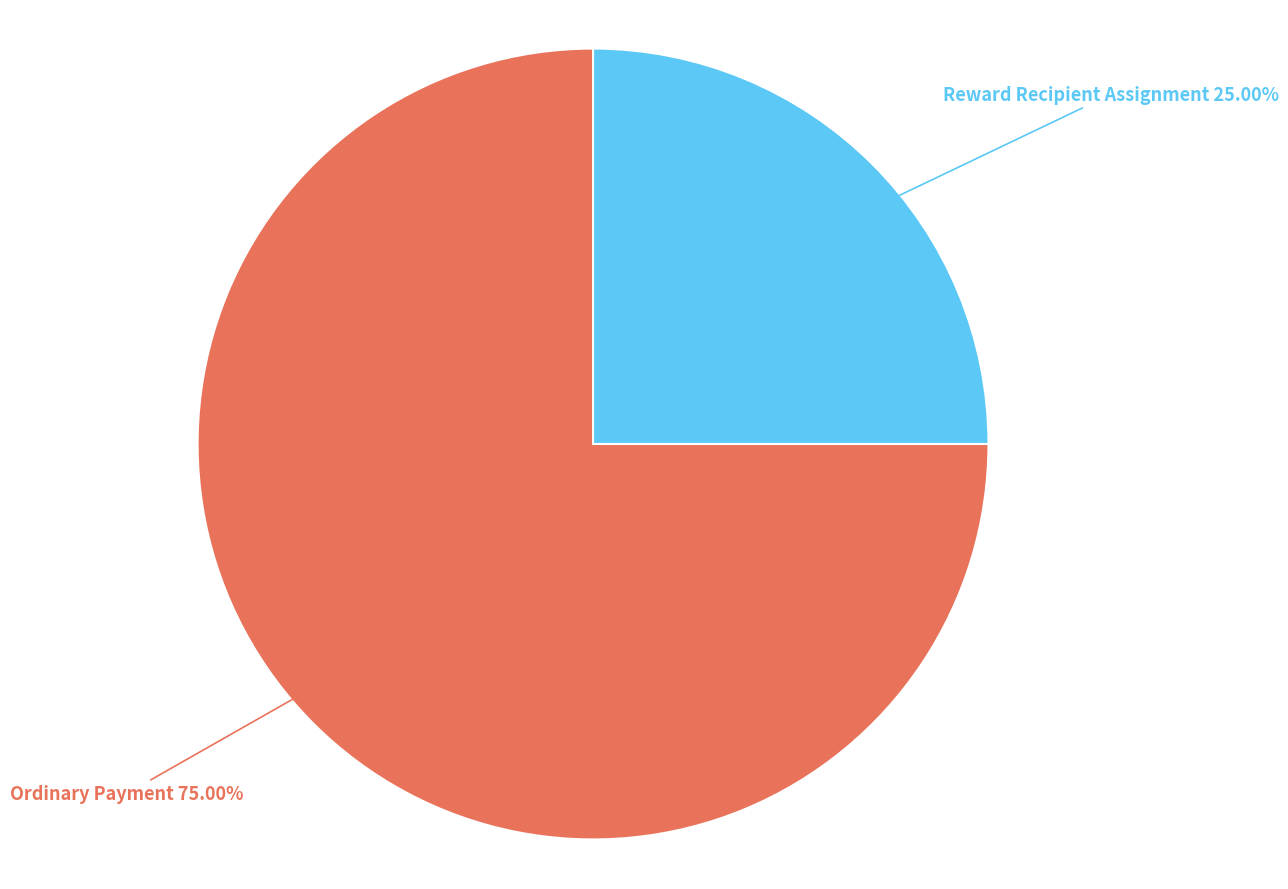

Count the number of slices in the pie.

2